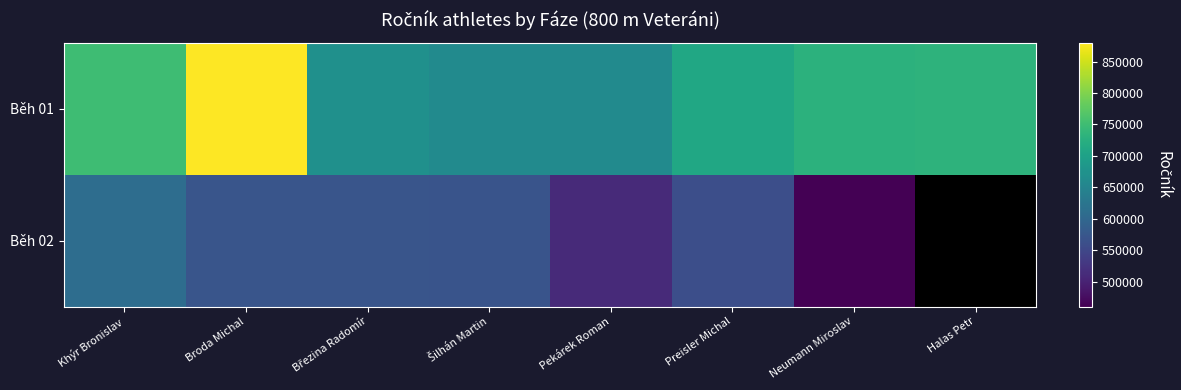

Reading right to left, list all the values displayed in this chart.

Běh 01: Halas Petr=731204	Neumann Miroslav=730522	Preisler Michal=710208	Pekárek Roman=661123	Šilhán Martin=661205	Březina Radomír=670525	Broda Michal=880226	Khýr Bronislav=750608
Běh 02: Halas Petr=0	Neumann Miroslav=460213	Preisler Michal=560313	Pekárek Roman=510723	Šilhán Martin=570127	Březina Radomír=570203	Broda Michal=570714	Khýr Bronislav=610915